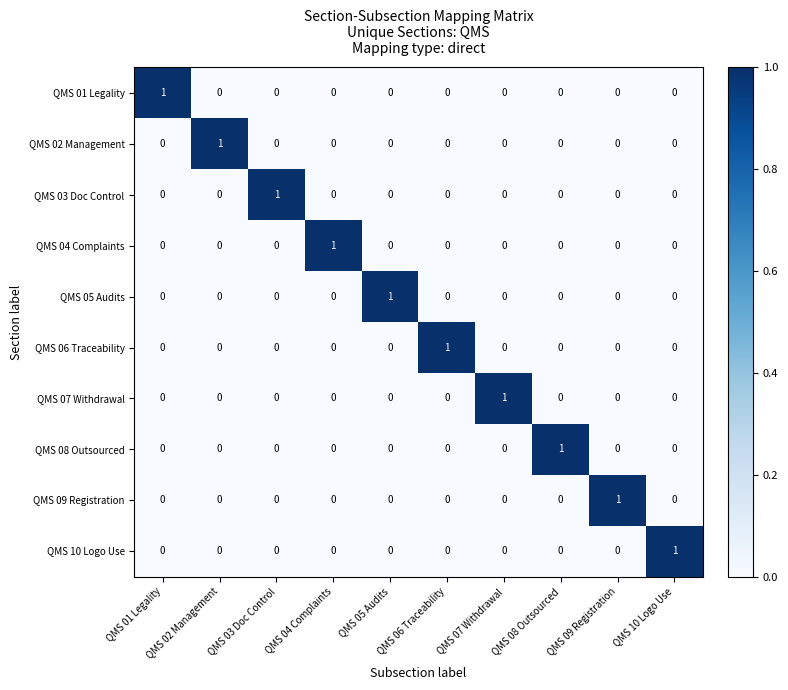

How many QMS 08 Outsourced values are between 0 and 1?

10